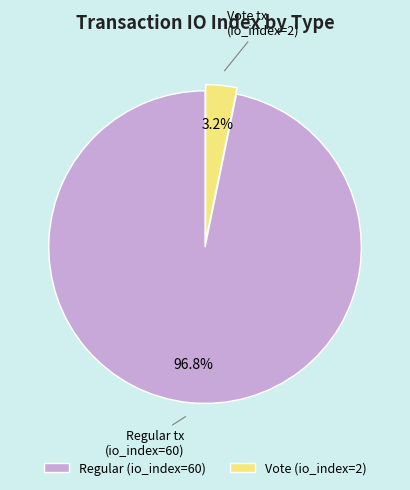

Rank the categories by value from lowest to highest.

Vote (io_index=2), Regular (io_index=60)